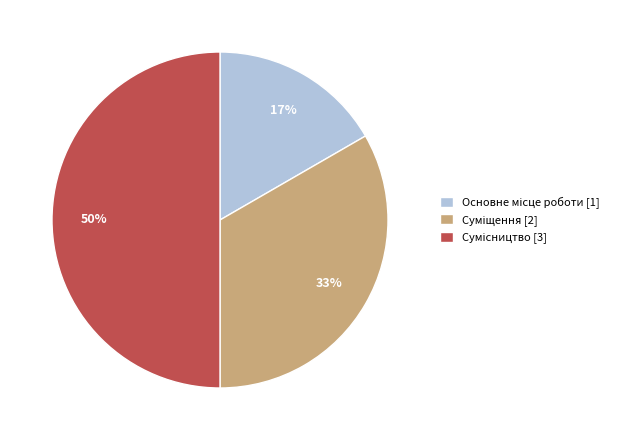

To the nearest percent, what is the difference between the largest and smallest slice percentages?

33%